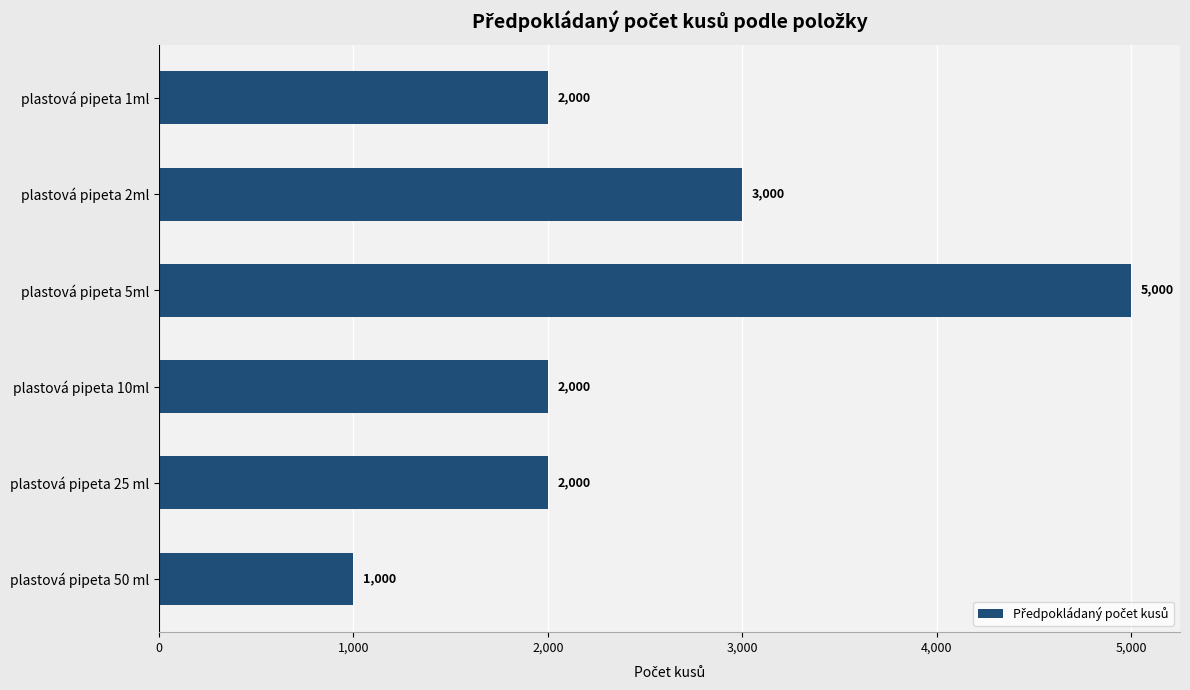

Which label corresponds to the smallest value in the chart?

plastová pipeta 50 ml